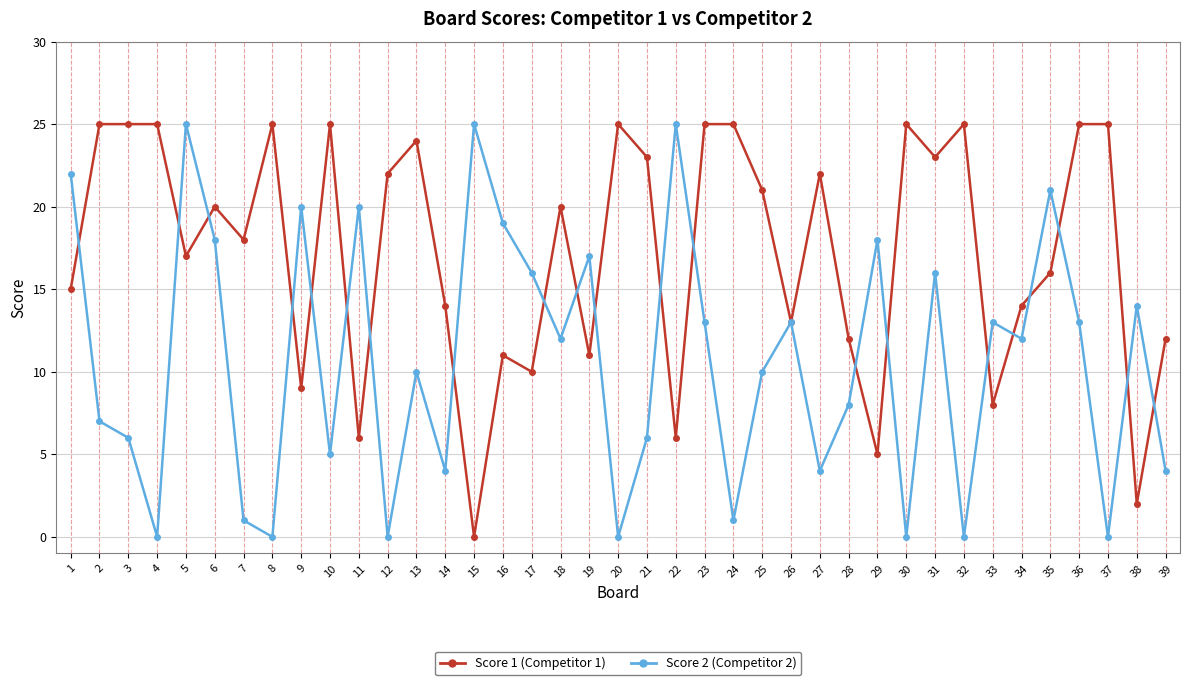

True or false: Score 2 (Competitor 2) and Score 1 (Competitor 1) cross at least once.

True